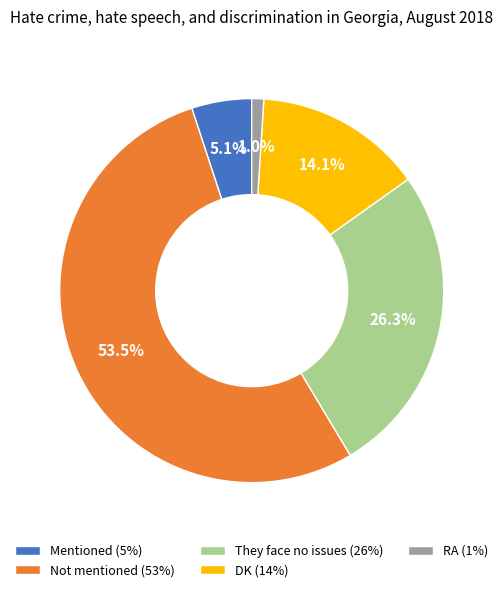

True or false: RA accounts for 7% of the total.

False